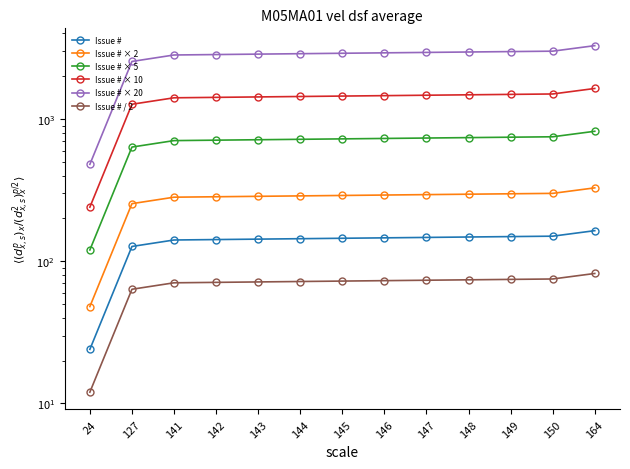

At which category is the sum across all series the highest?

164